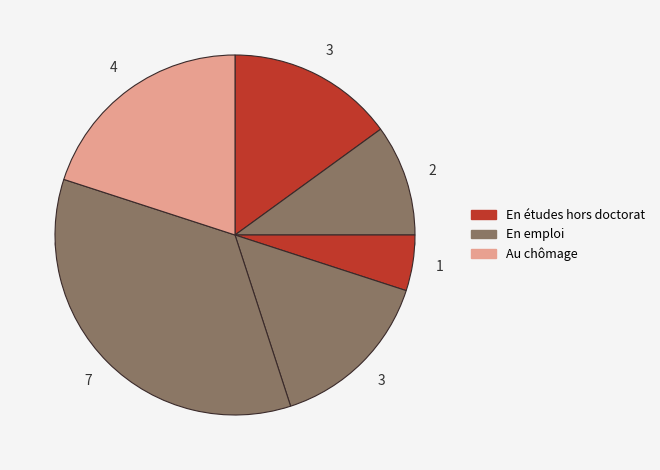

Is there a majority slice in this chart?

No